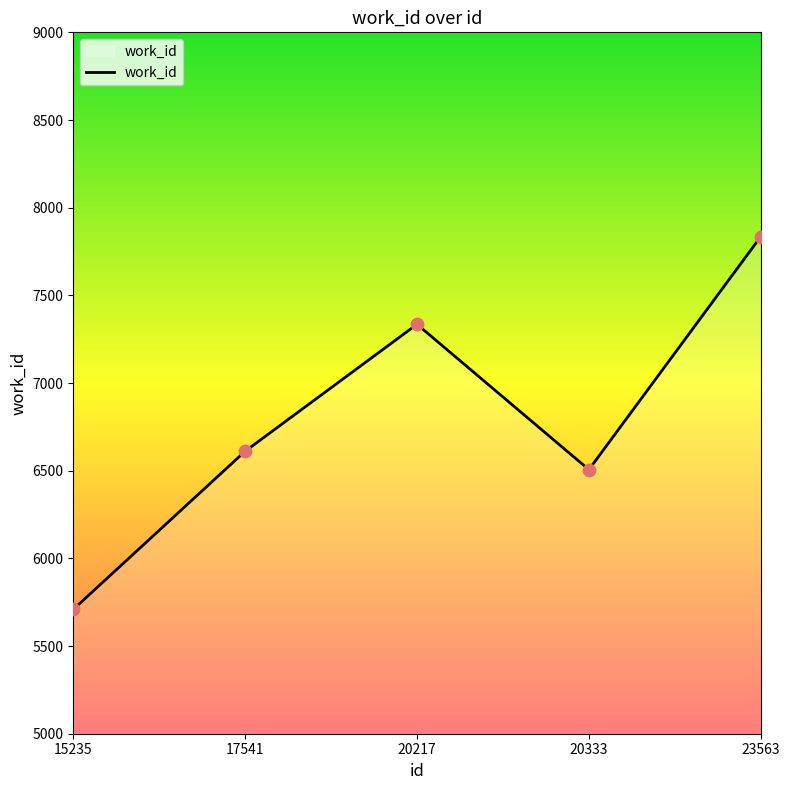

Approximately how many times larger is the value at 17541 compared to 20333?

1.0